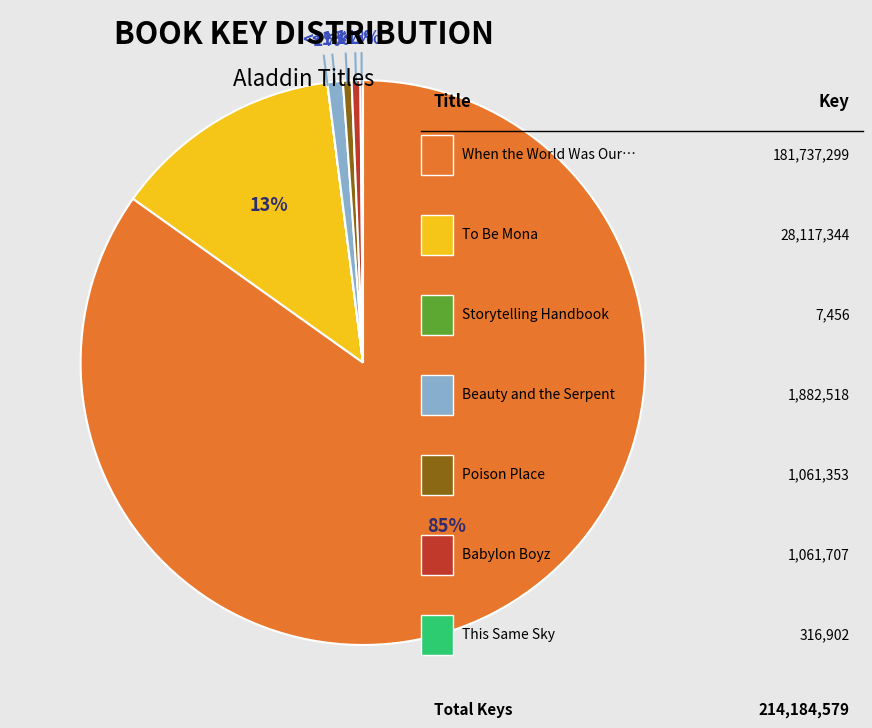

What is the smallest slice in the pie chart?

Storytelling Handbook